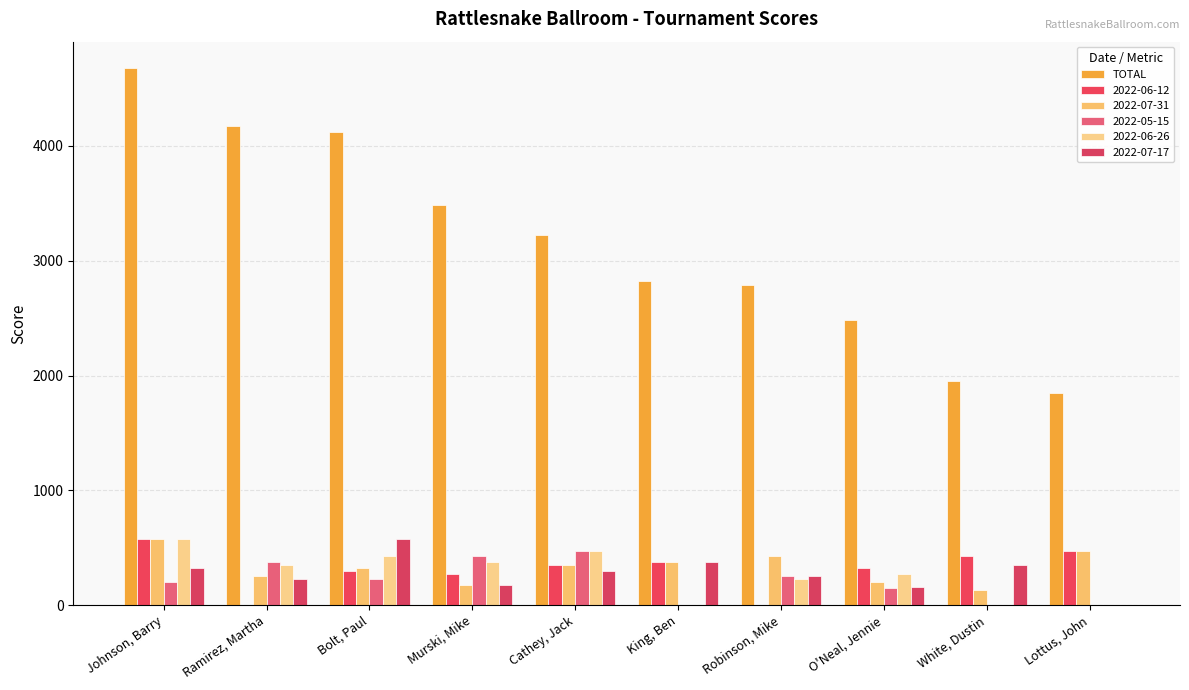

How many groups of bars are there?

10